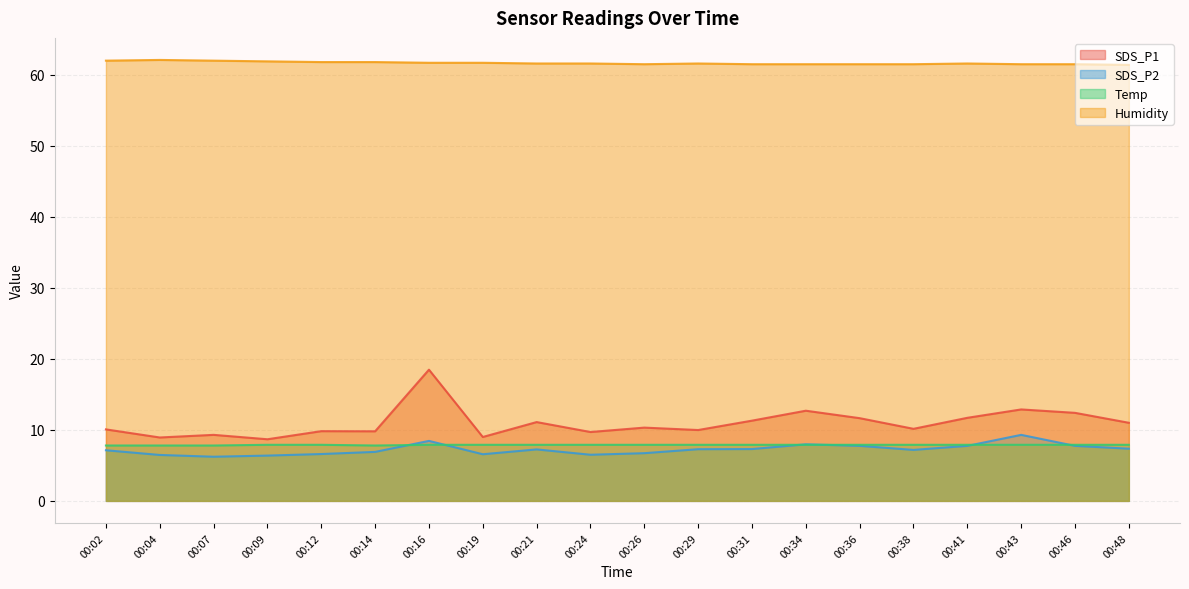

Which has a higher value, 00:07 or 00:29?

00:29